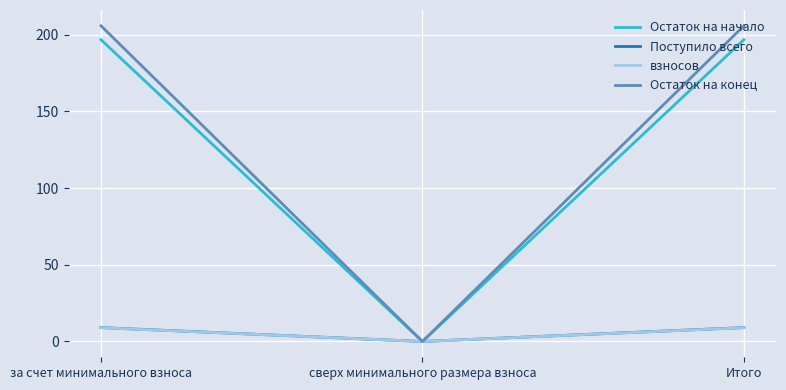

Is the value of взносов at за счет минимального взноса greater than the value of Поступило всего at сверх минимального размера взноса?

Yes